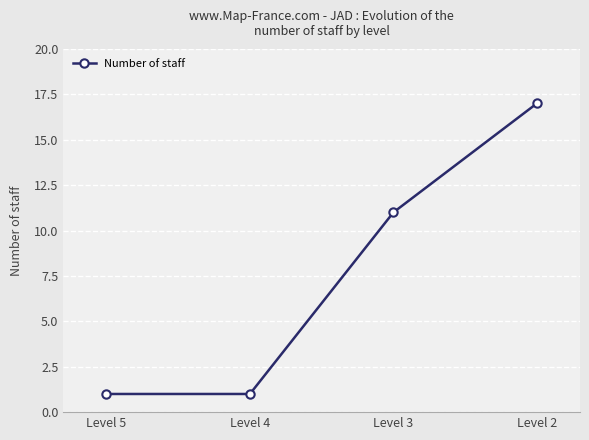

What is the sum of all values?

30